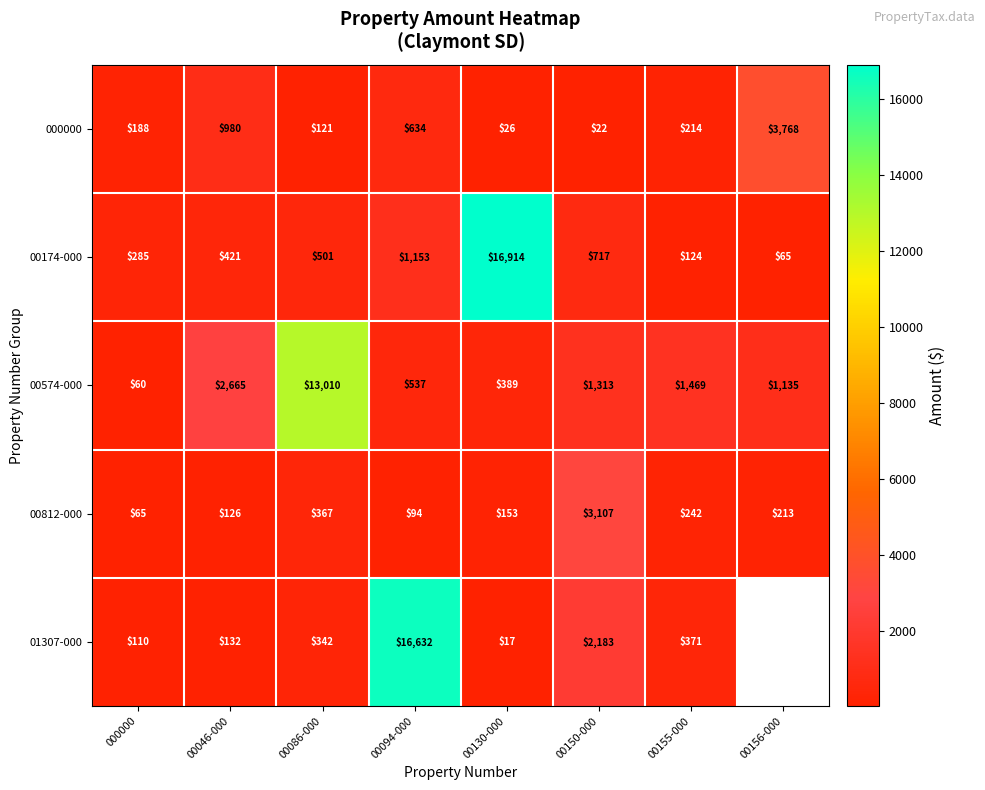

Which category has the lowest value across all series?

00130-000